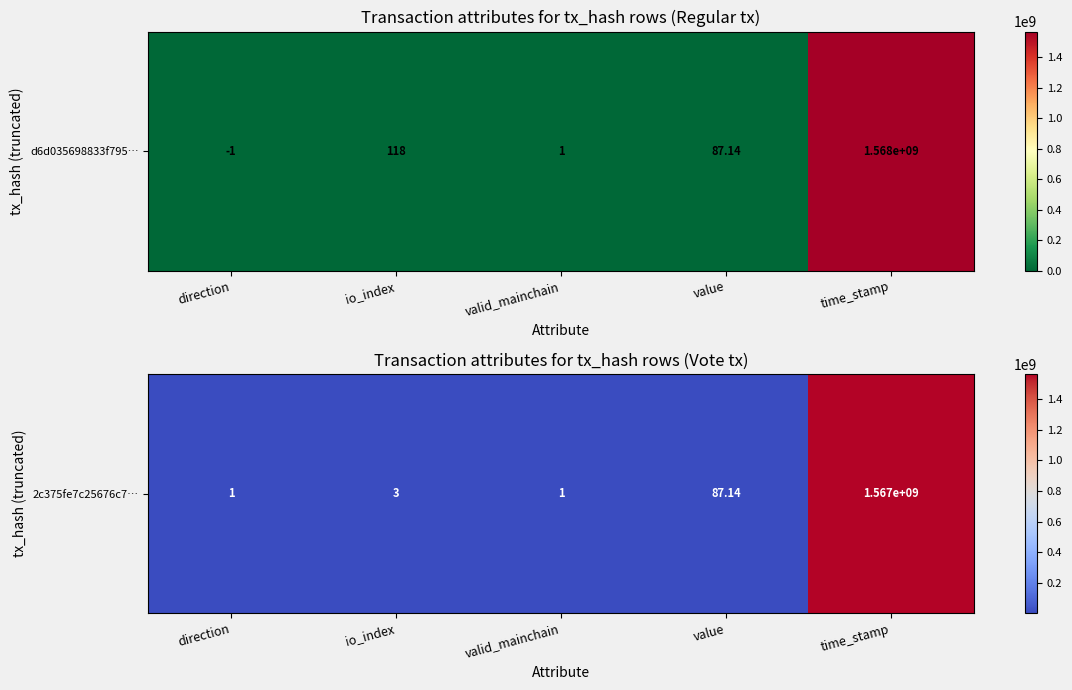

Is it true that the value at valid_mainchain is 1.0?

True